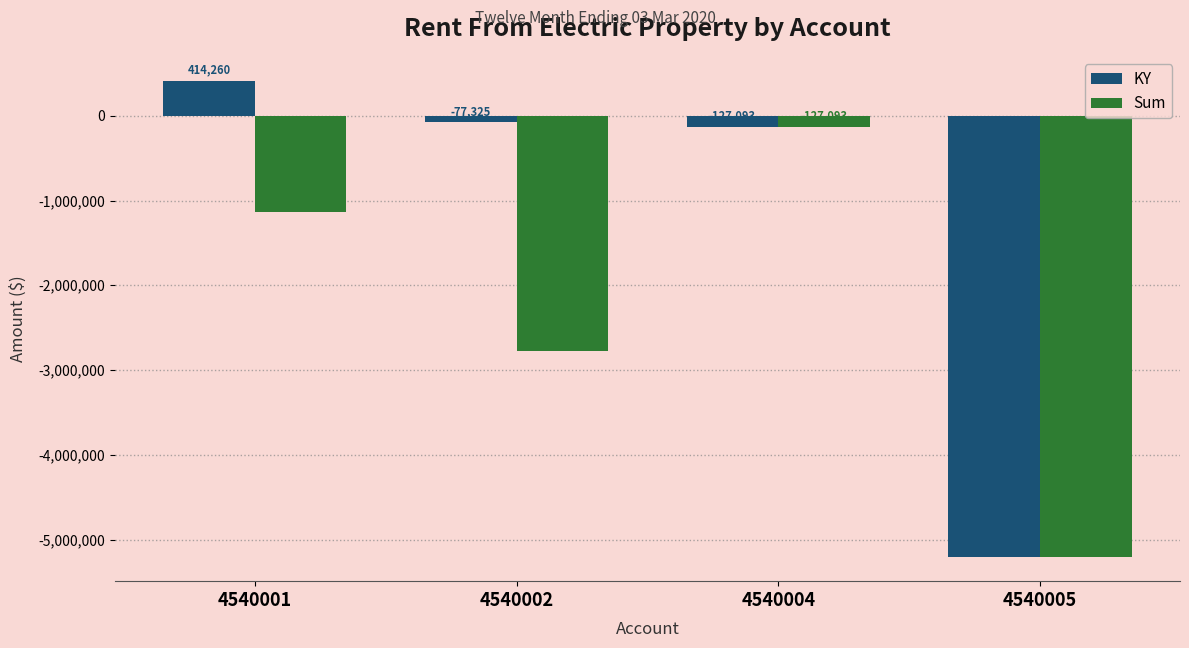

Which series has the widest spread of values?

KY